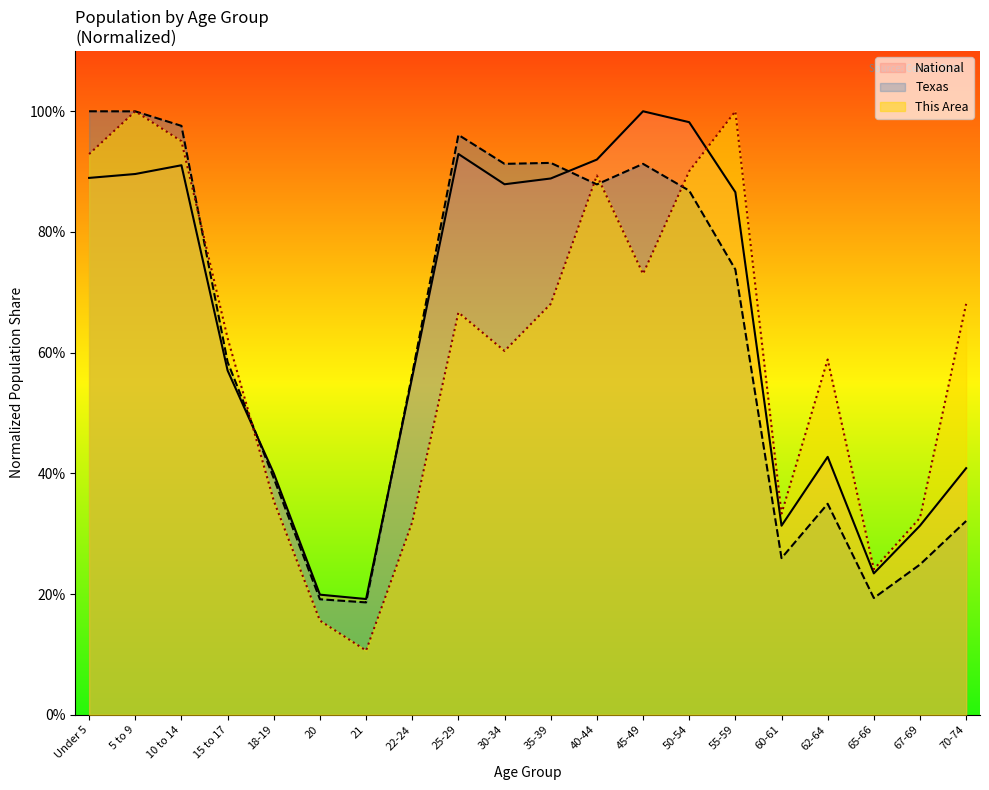

Which has a higher value, 21 or 20?

20